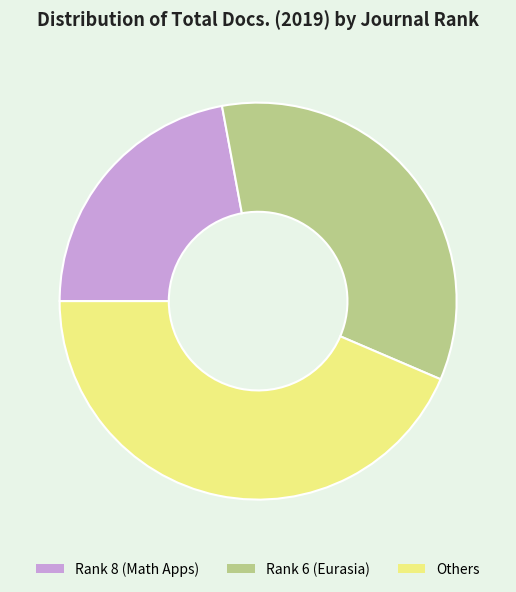

Rank the categories by value from highest to lowest.

Others, Rank 6 (Eurasia), Rank 8 (Math Apps)